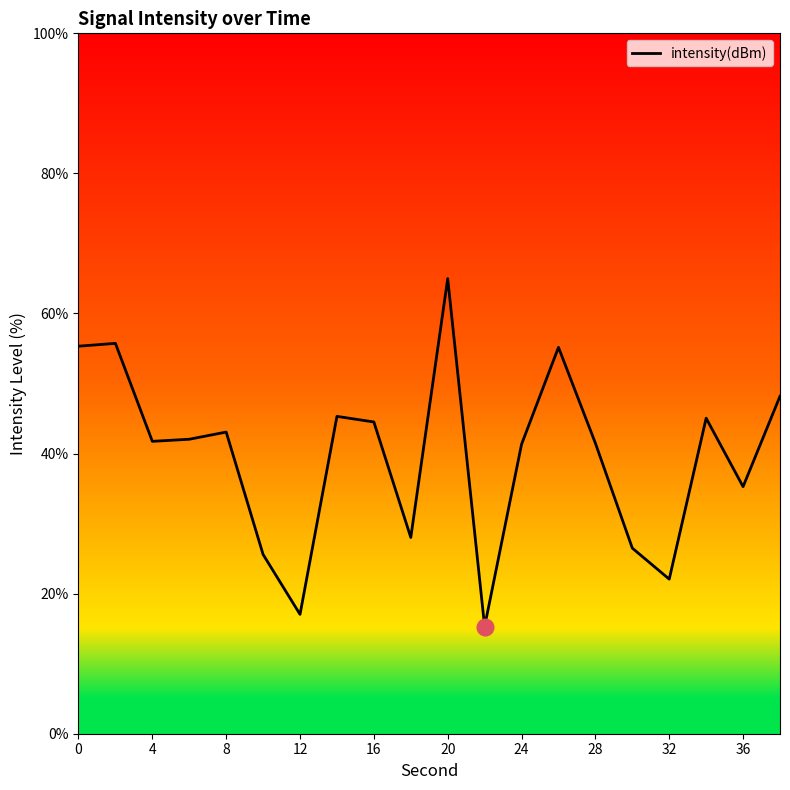

What is the smallest value displayed?

15.3